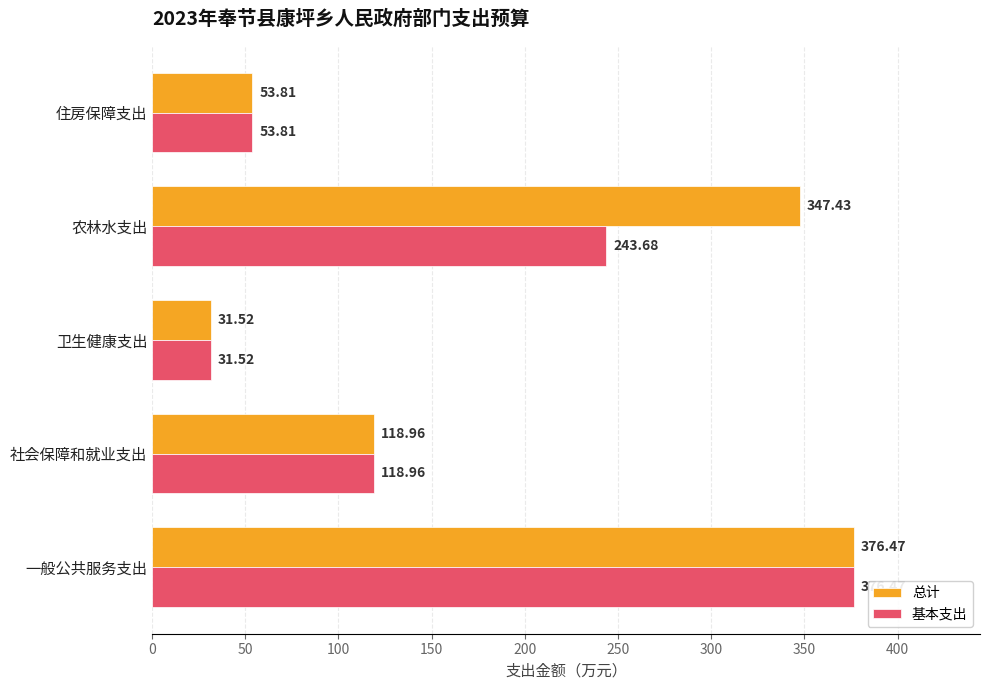

Rank the categories by 总计 value from highest to lowest.

一般公共服务支出, 农林水支出, 社会保障和就业支出, 住房保障支出, 卫生健康支出